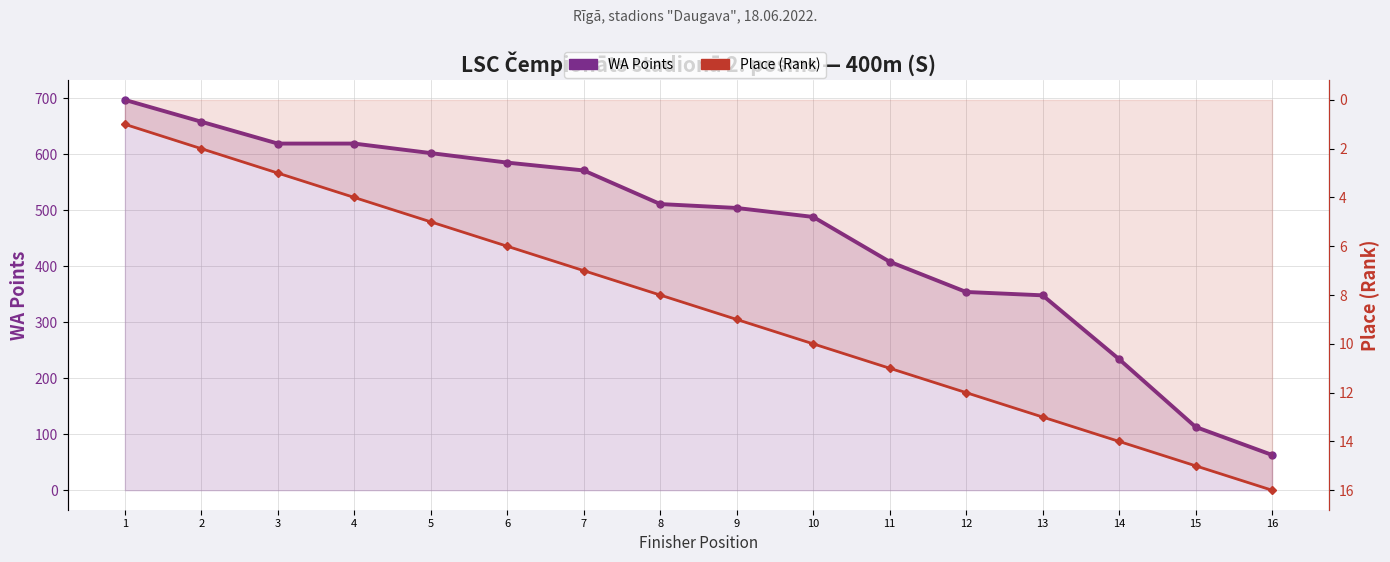

What is the maximum value for WA Points?

697